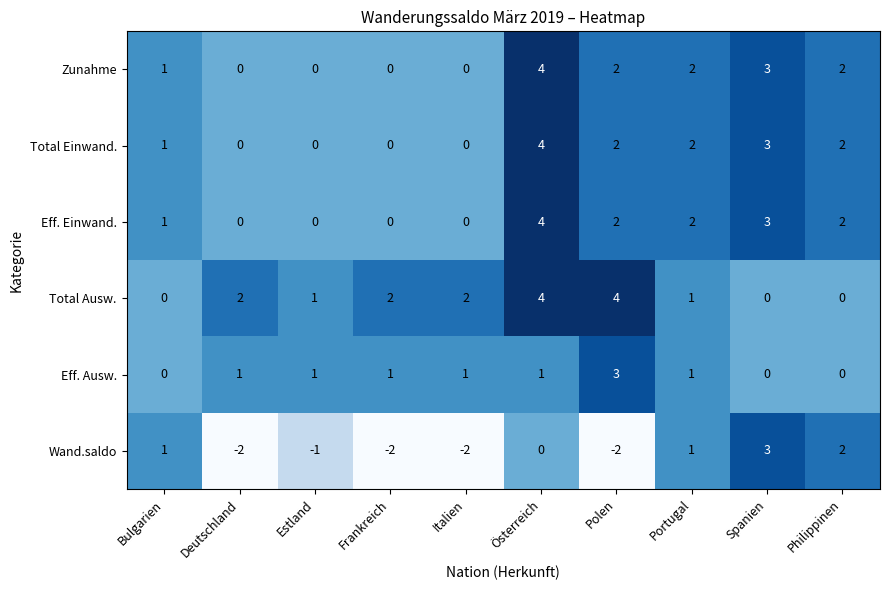

How many series are shown in this chart?

6